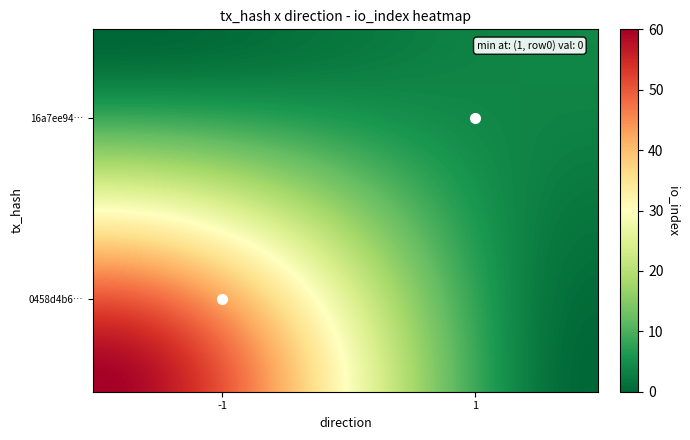

Reading left to right, transcribe all the data shown in this chart.

0458d4b6c0260072f2ca23e30dafc3a3ad6da10: direction=-1	io_index=60
16a7ee947cbb07fb9d283884fdc31e25a749b55: direction=1	io_index=4